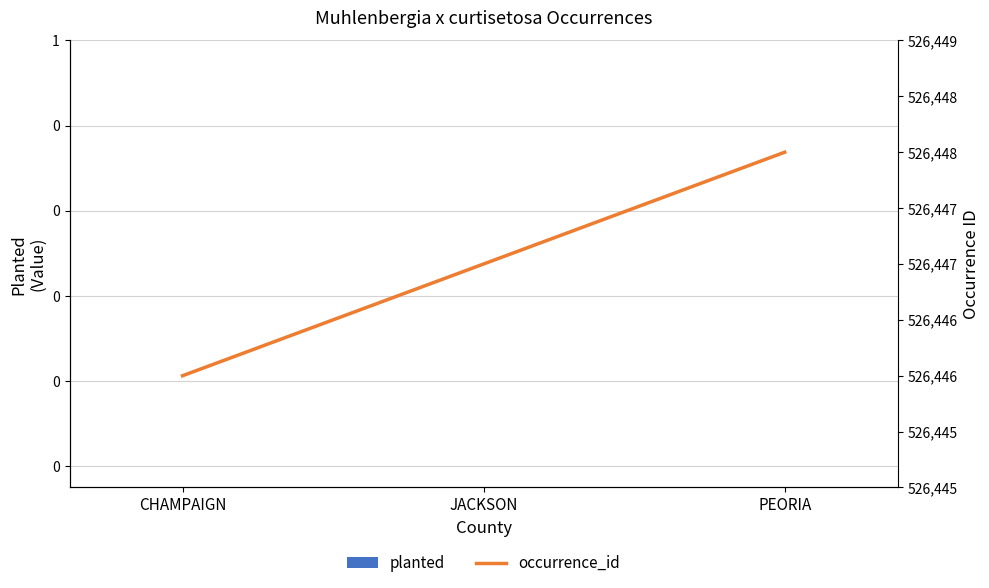

What is the minimum value for occurrence_id?

526446